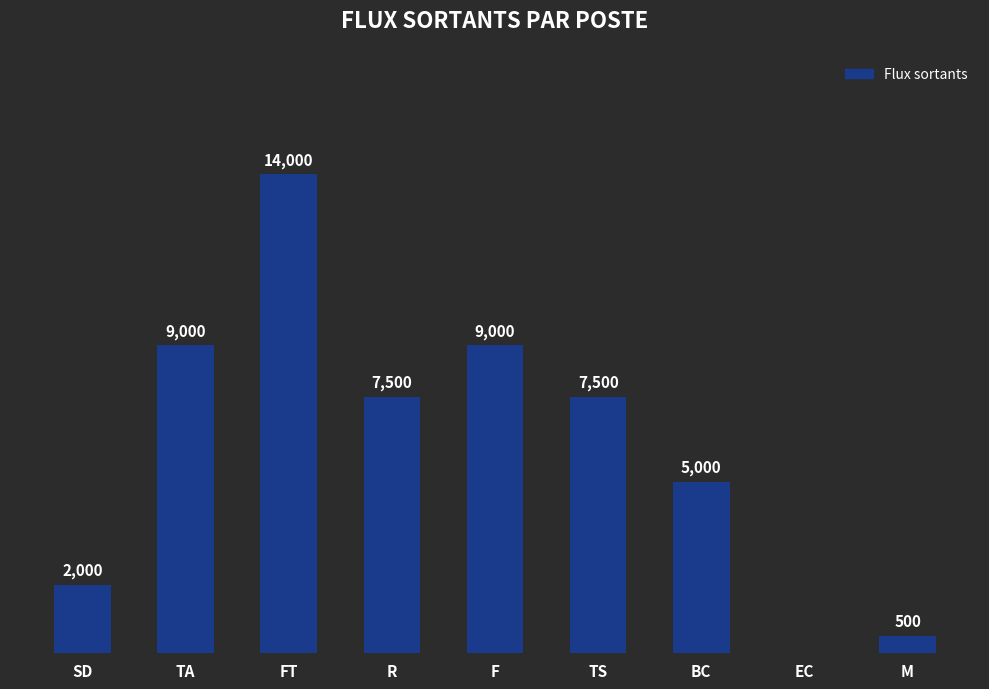

At which category does the chart reach its peak across all series?

FT